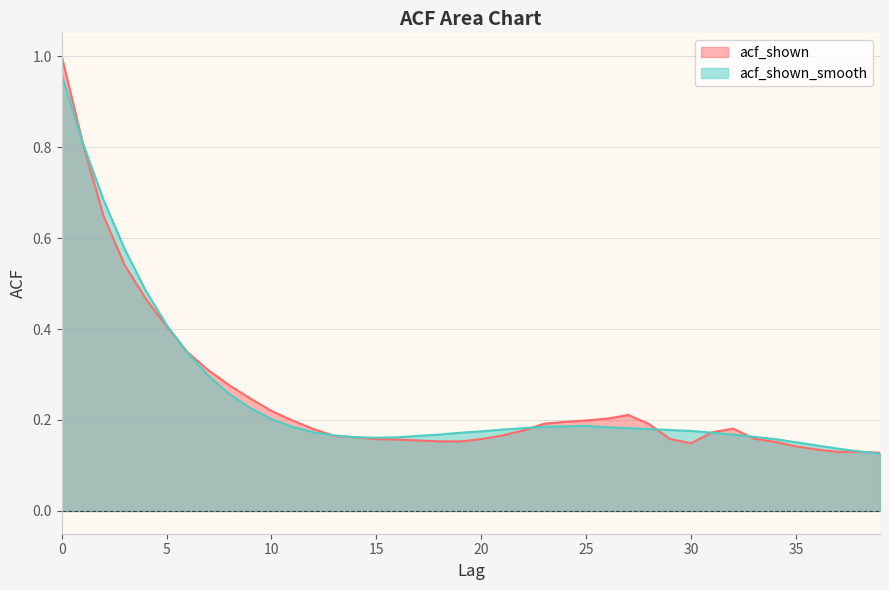

At which category does acf_shown_smooth reach its first local peak?

25